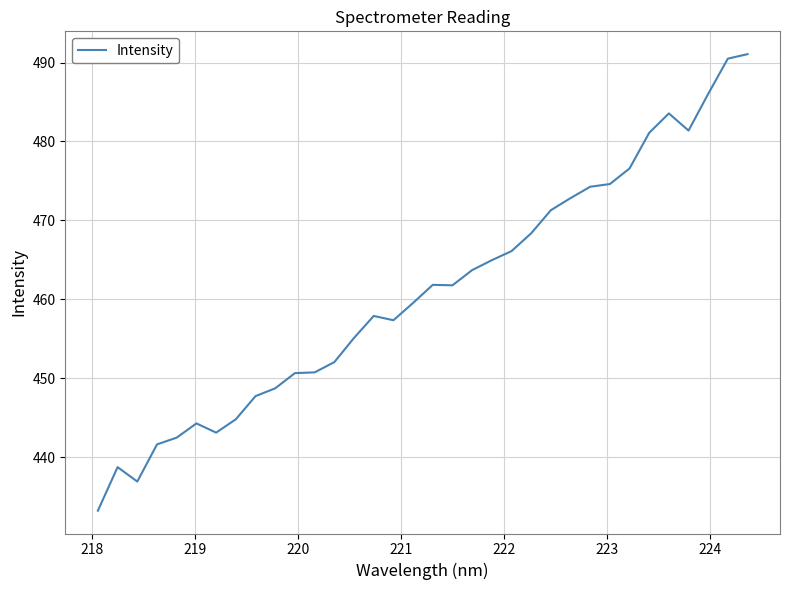

What is the maximum value shown in the chart?

491.1